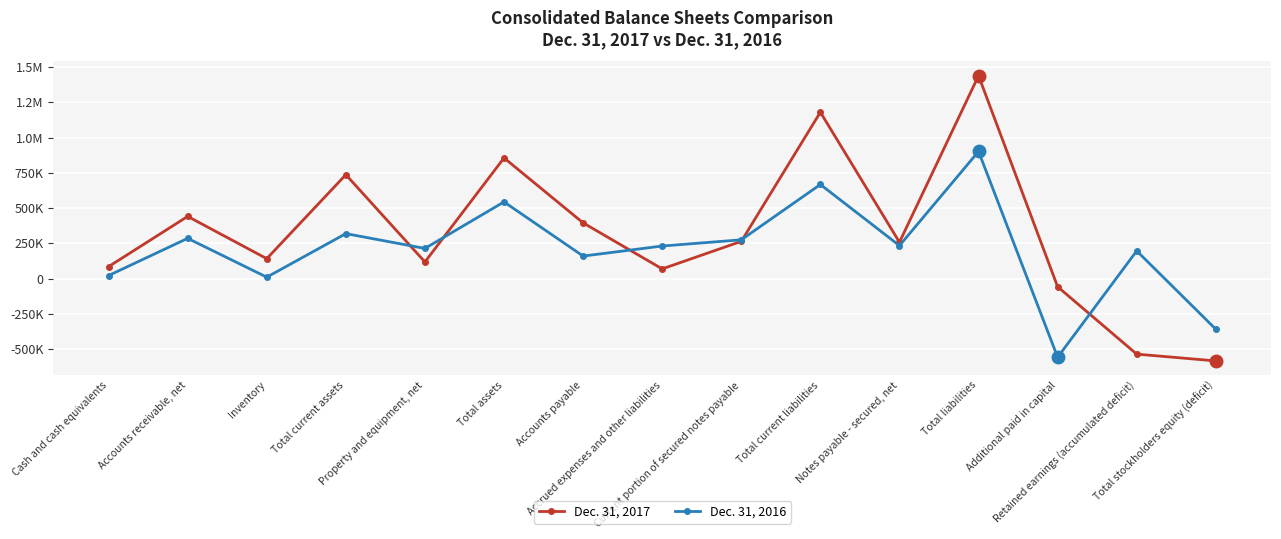

How many values in the Dec. 31, 2016 series exceed 231523?

7